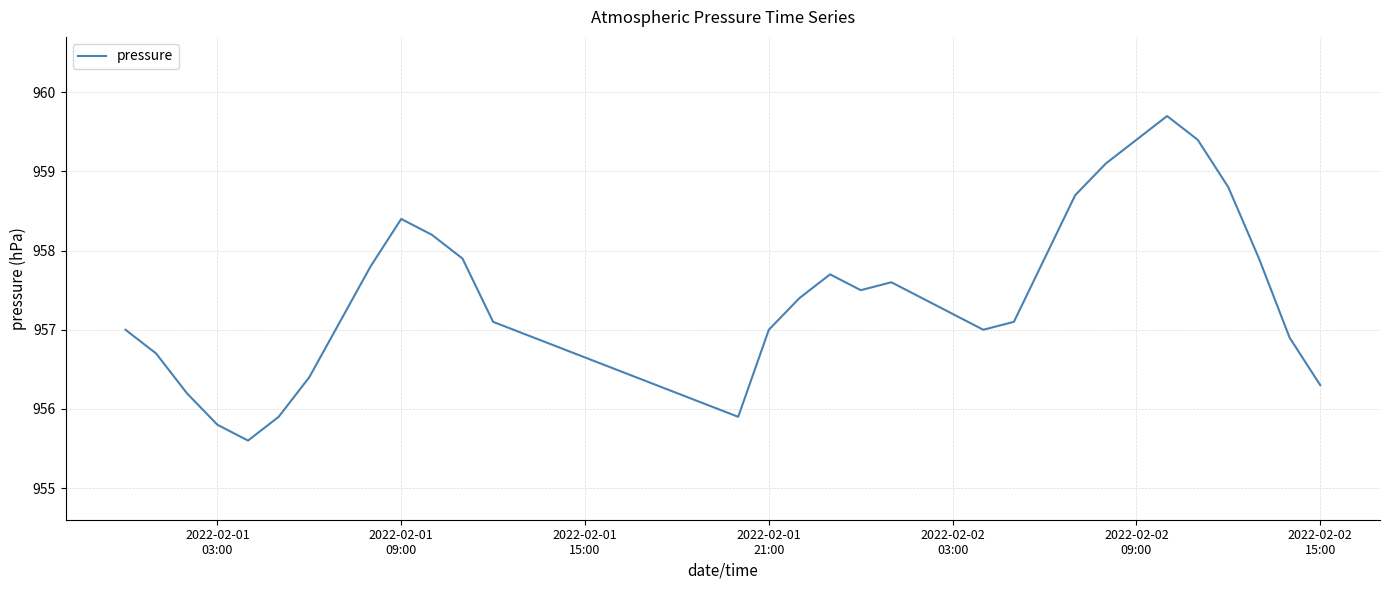

Reading left to right, transcribe all the data shown in this chart.

957.0	956.7	956.2	955.8	955.6	955.9	956.4	957.1	957.8	958.4	958.2	957.9	957.1	955.9	957.0	957.4	957.7	957.5	957.6	957.4	957.2	957.0	957.1	957.9	958.7	959.1	959.7	959.4	958.8	957.9	956.9	956.3